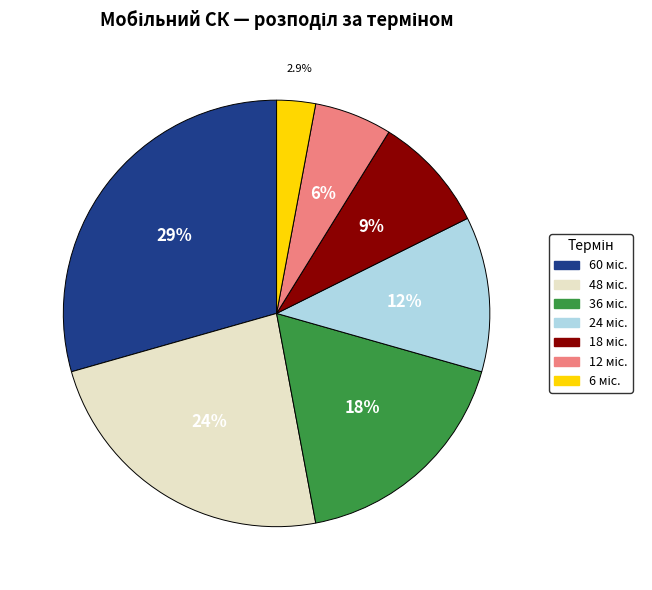

Is there a majority slice in this chart?

No